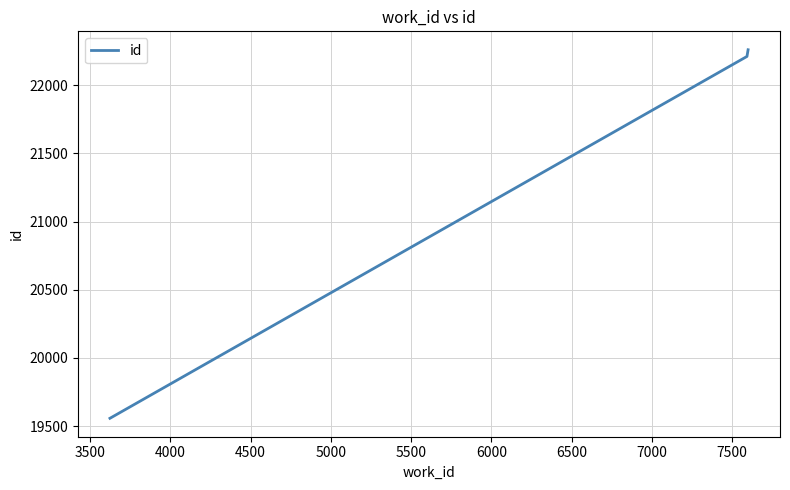

What is the maximum value shown in the chart?

22261